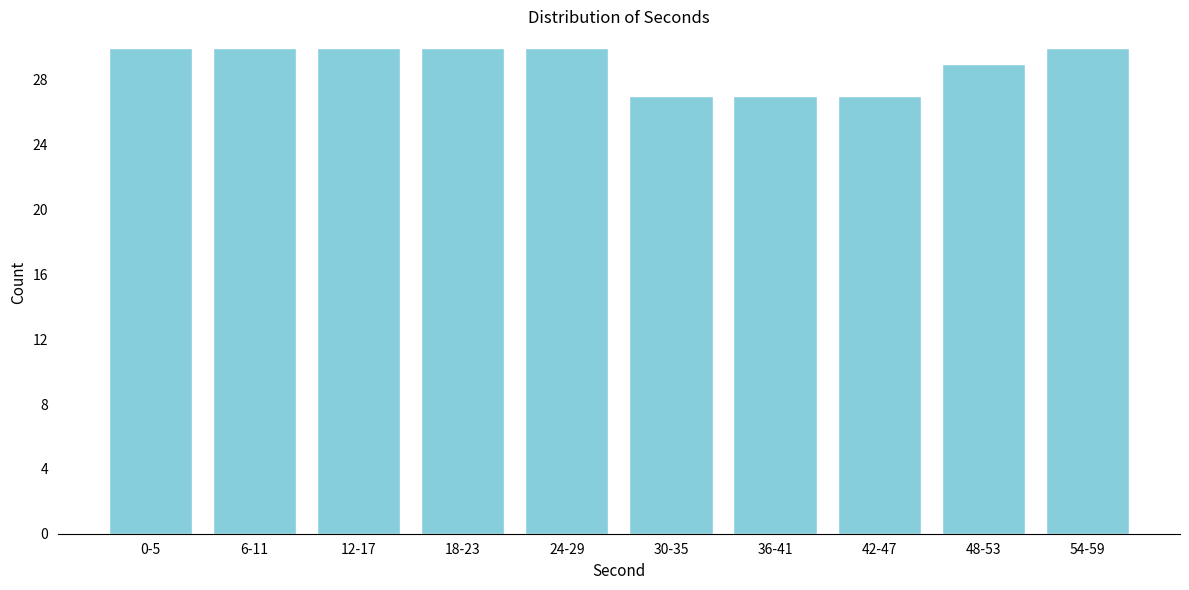

Reading left to right, what are all the values shown in this chart?

30	30	30	30	30	27	27	27	29	30